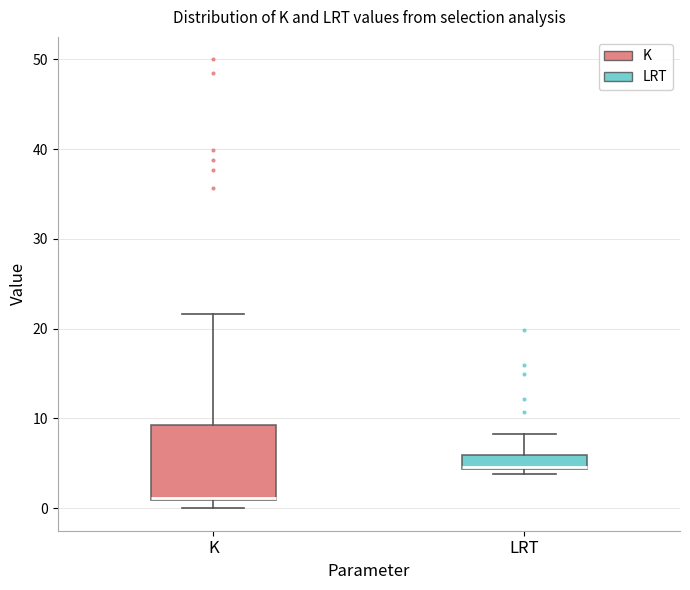

Comparing the boxes themselves (not the whiskers), which one is the tallest?

K